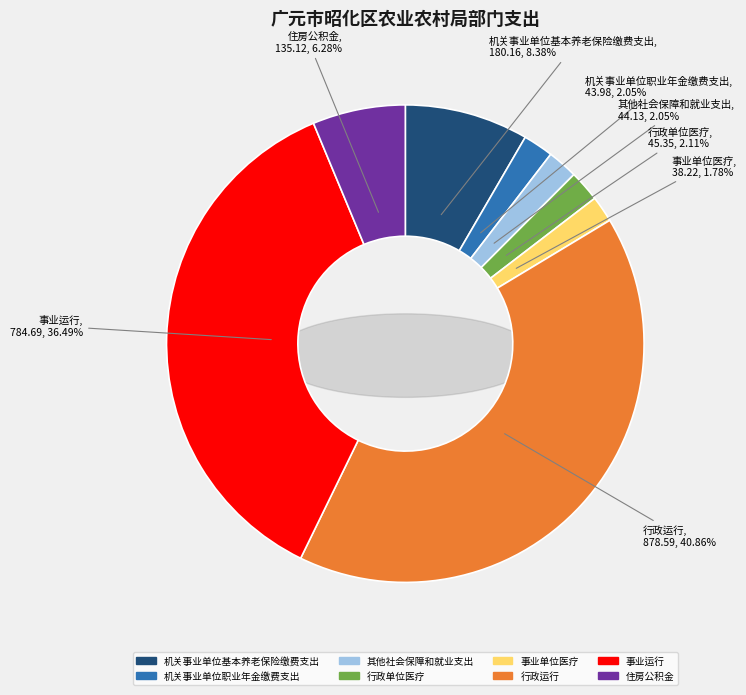

Rank the categories by value from lowest to highest.

事业单位医疗, 机关事业单位职业年金缴费支出, 其他社会保障和就业支出, 行政单位医疗, 住房公积金, 机关事业单位基本养老保险缴费支出, 事业运行, 行政运行